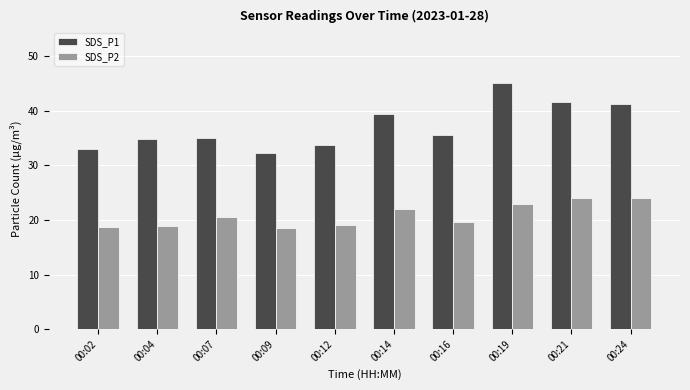

Are the bars horizontal?

No